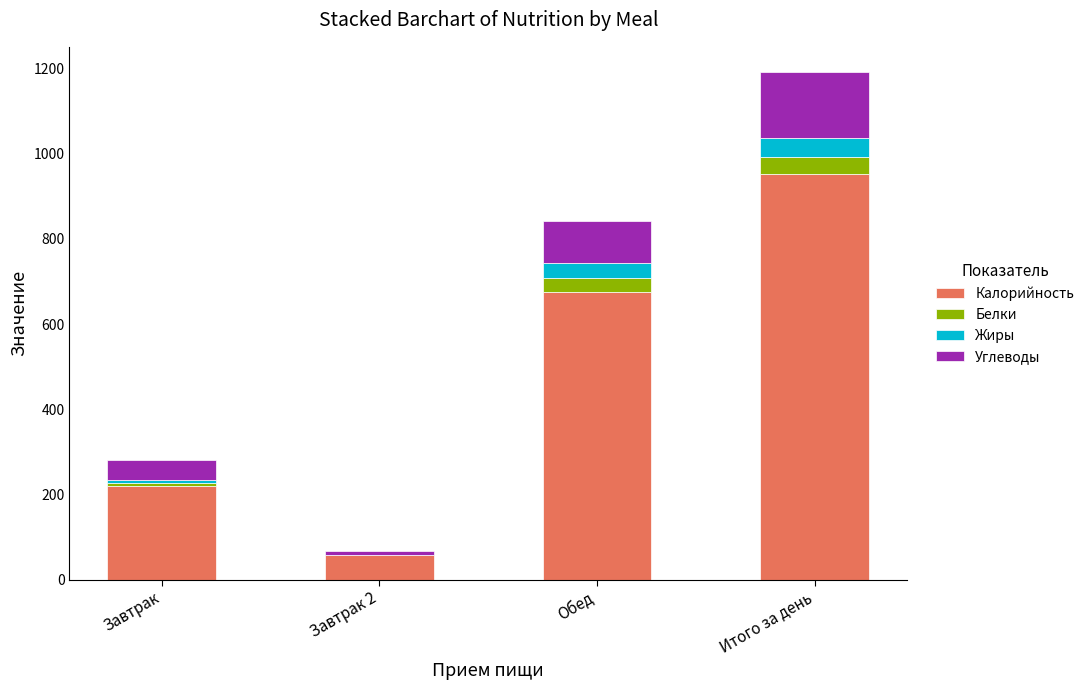

Where is Калорийность nearest to the value 505?

Обед